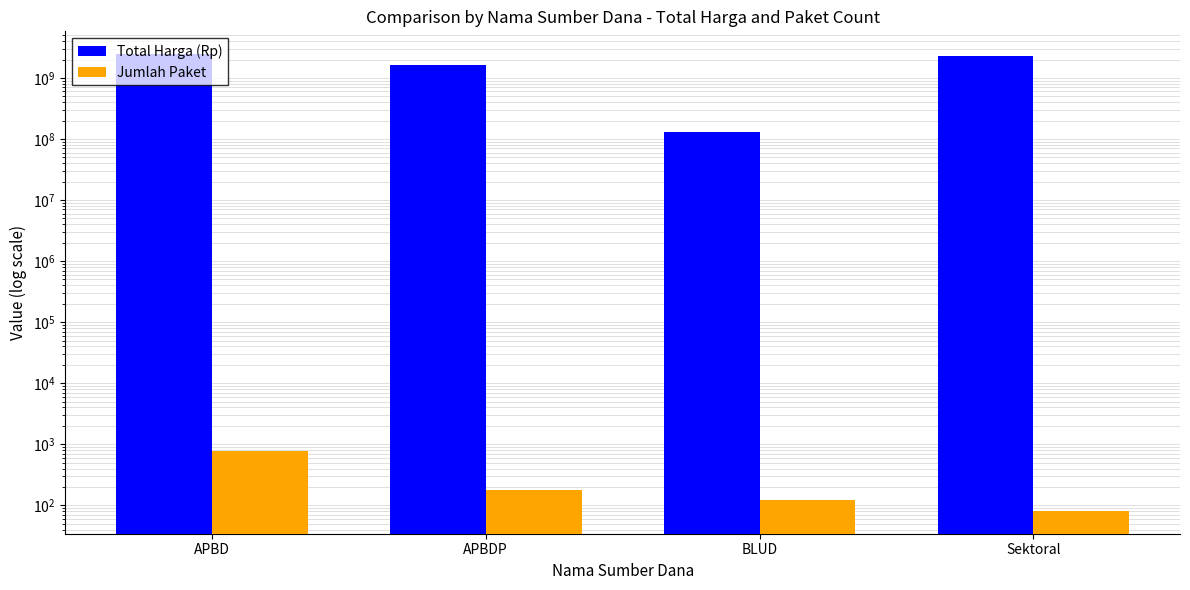

Reading left to right, list all the values displayed in this chart.

Total Harga (Rp): 2449905455	1651819150	129791000	2279086225
Jumlah Paket: 780	180	120	81